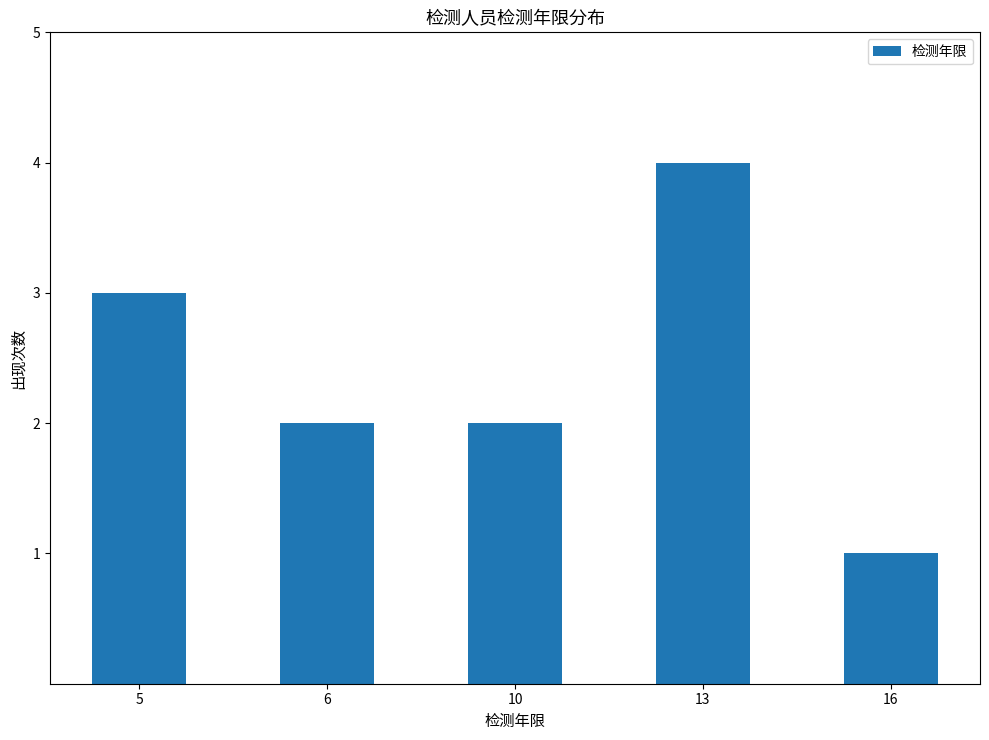

Count the values in the range 2 to 3.

3